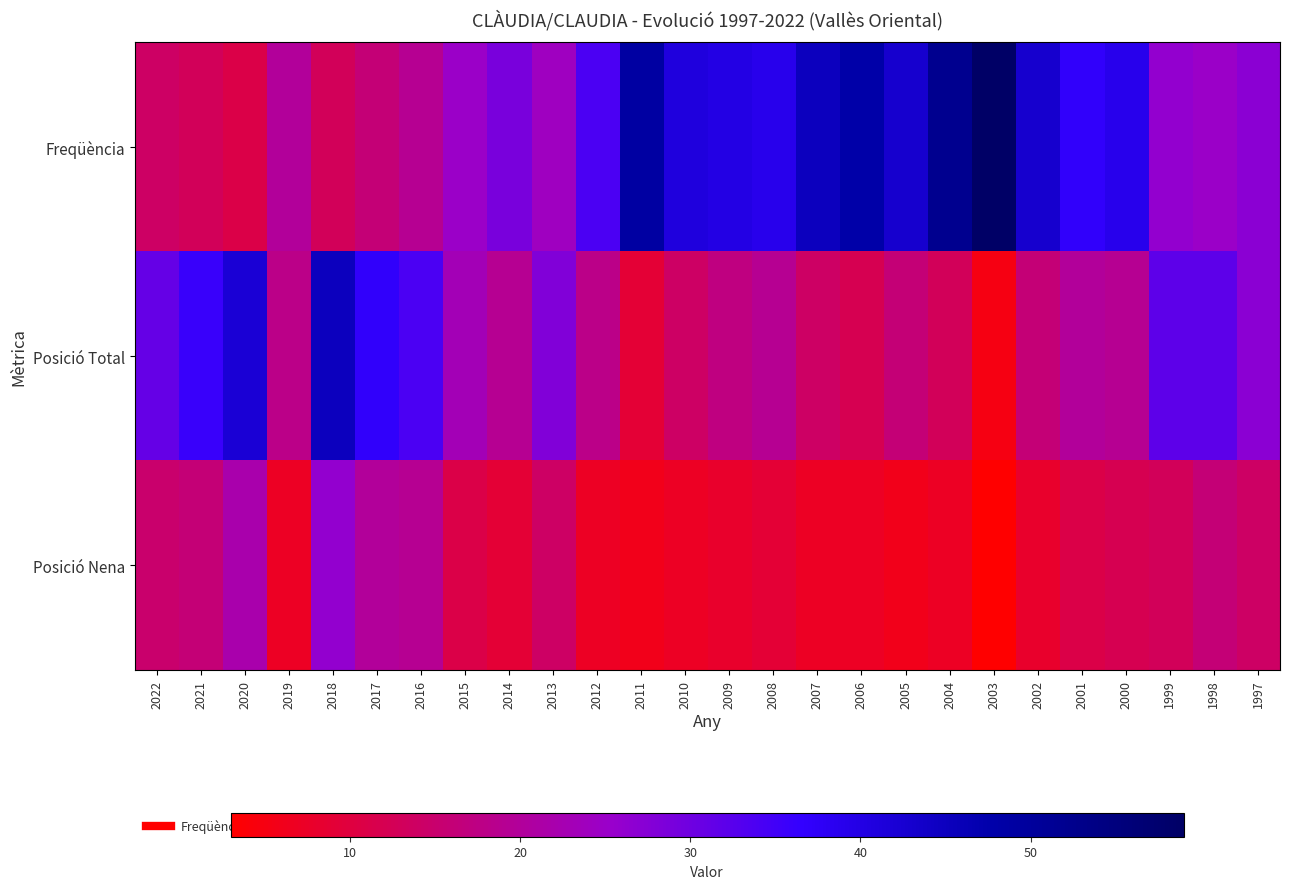

What is the spread (max minus min) of values at 2008?

30